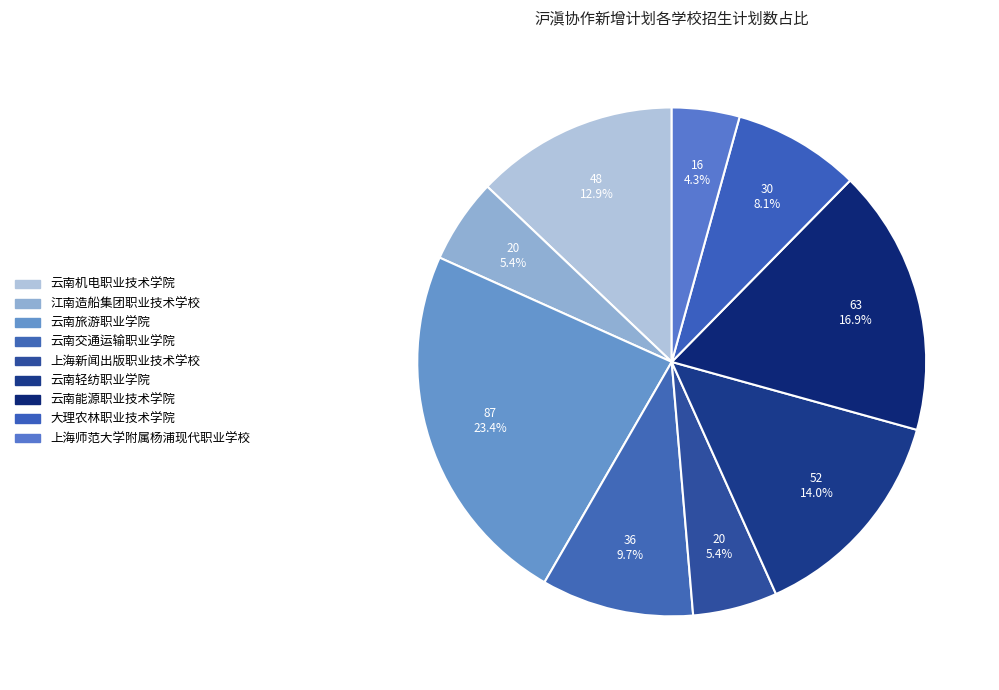

Rank the categories by value from lowest to highest.

上海师范大学附属杨浦现代职业学校, 江南造船集团职业技术学校, 上海新闻出版职业技术学校, 大理农林职业技术学院, 云南交通运输职业学院, 云南机电职业技术学院, 云南轻纺职业学院, 云南能源职业技术学院, 云南旅游职业学院